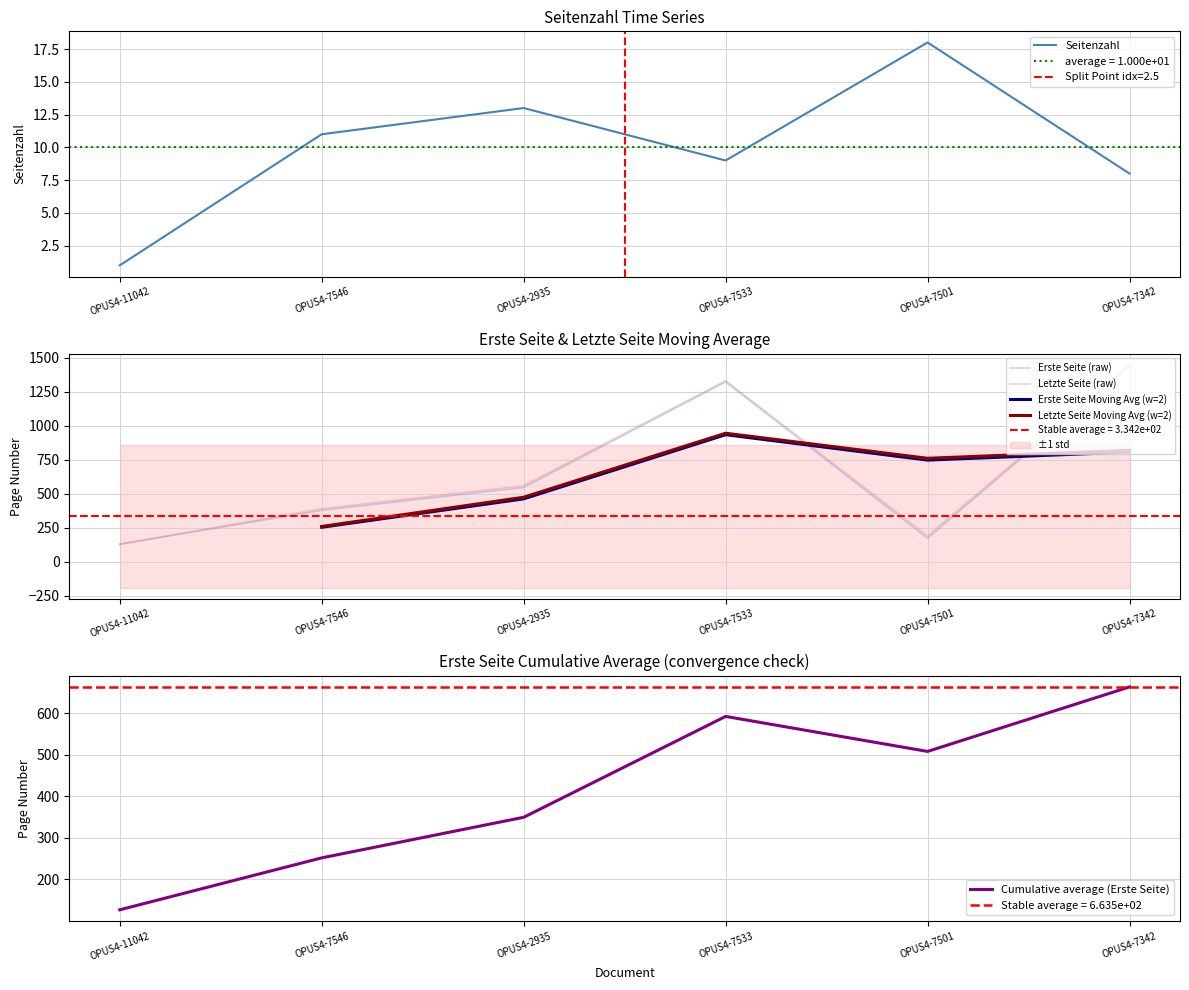

How many values in the Letzte Seite series exceed 558?

2